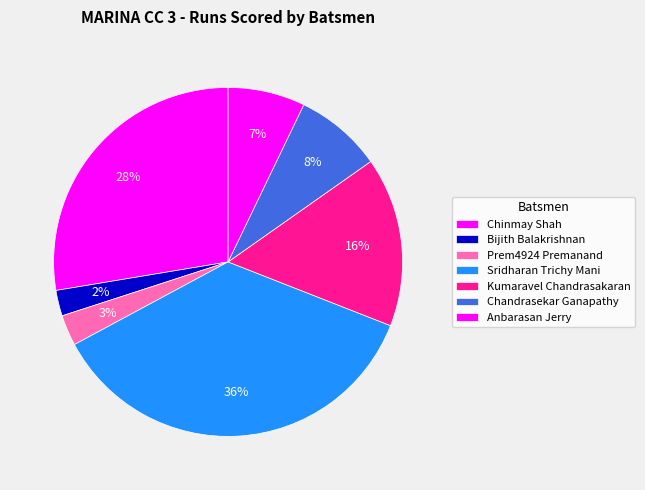

How many segments does this pie chart have?

7